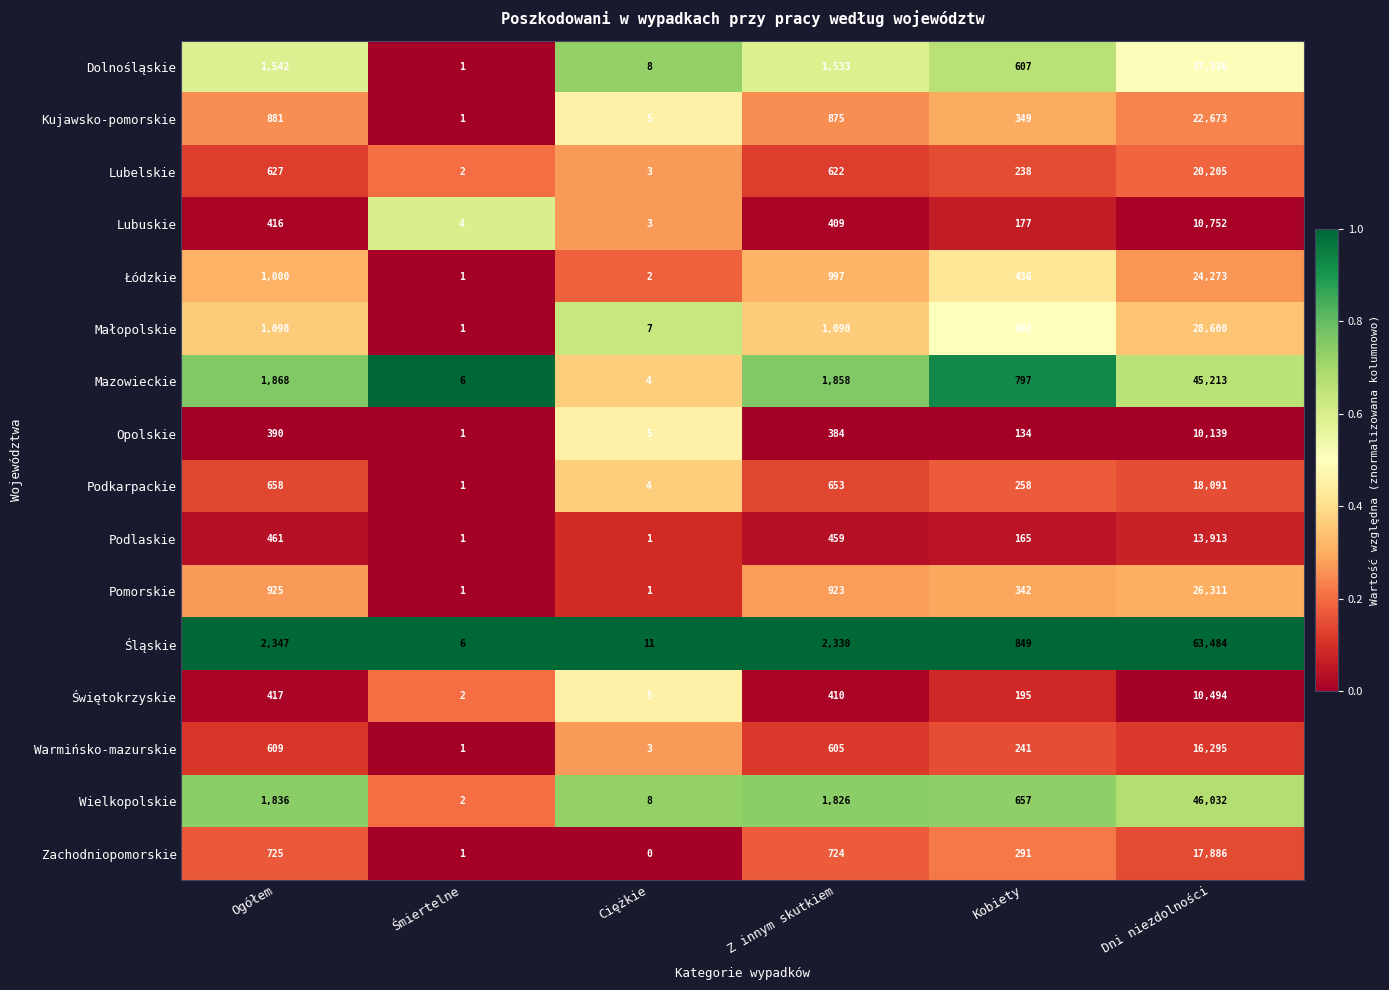

What is the difference between the Zachodniopomorskie values at Z innym skutkiem and Kobiety?

433